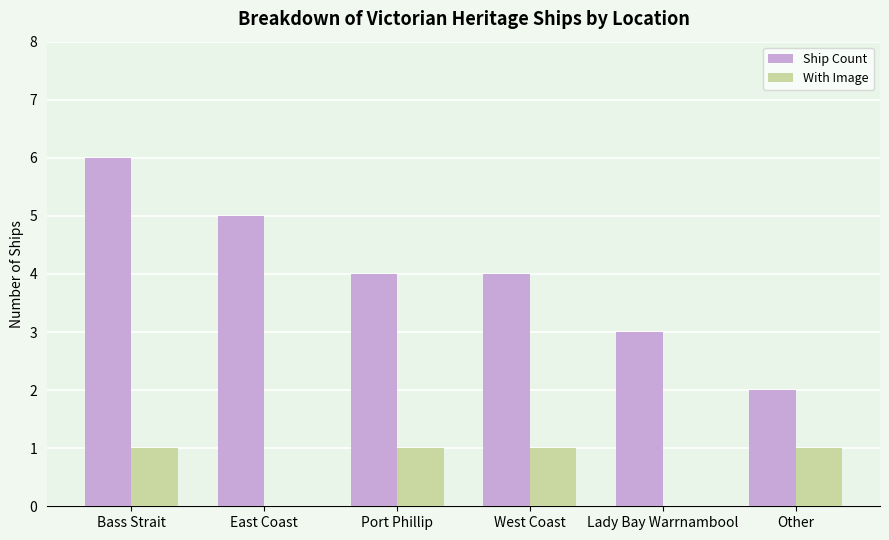

The With Image series shows 0 at East Coast. True or false?

True